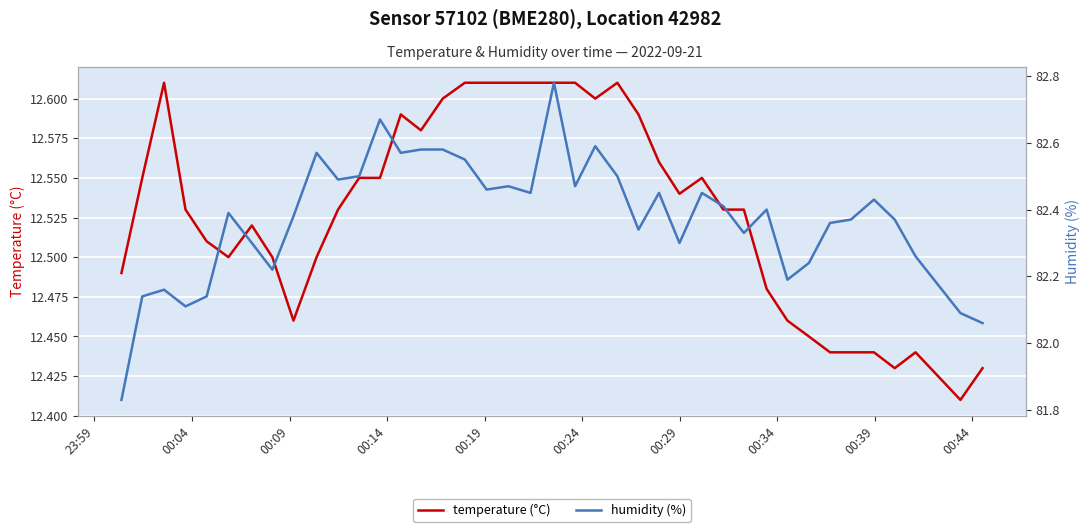

True or false: humidity (%) and temperature (°C) cross at least once.

False